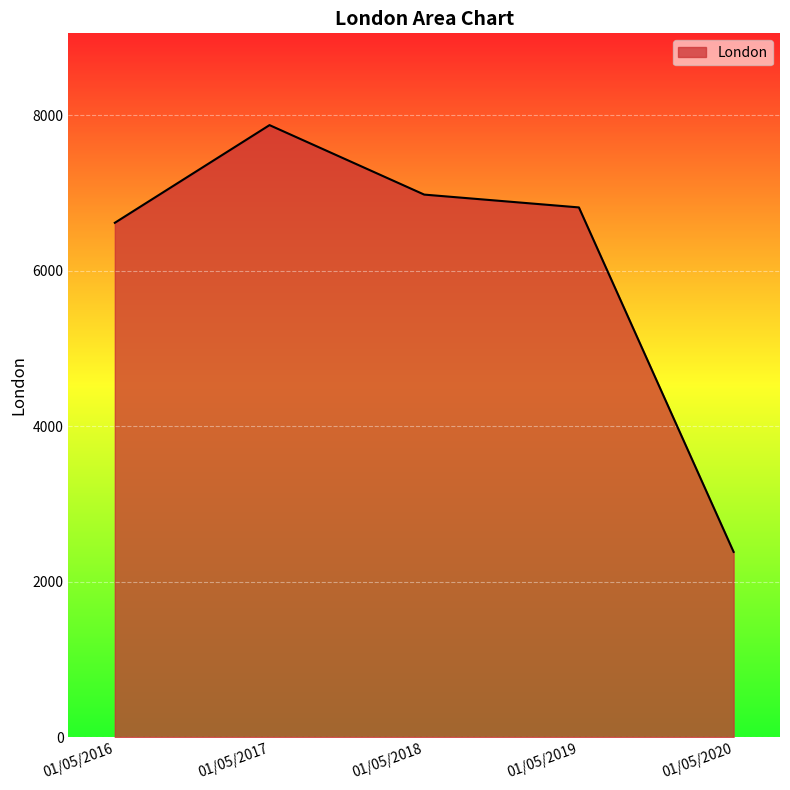

Reading left to right, transcribe all the data shown in this chart.

6617	7874	6980	6815	2382